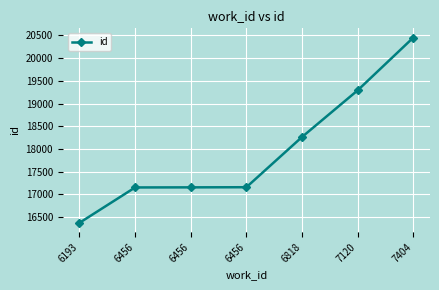

Between 6456 and 6818, which is larger?

6818